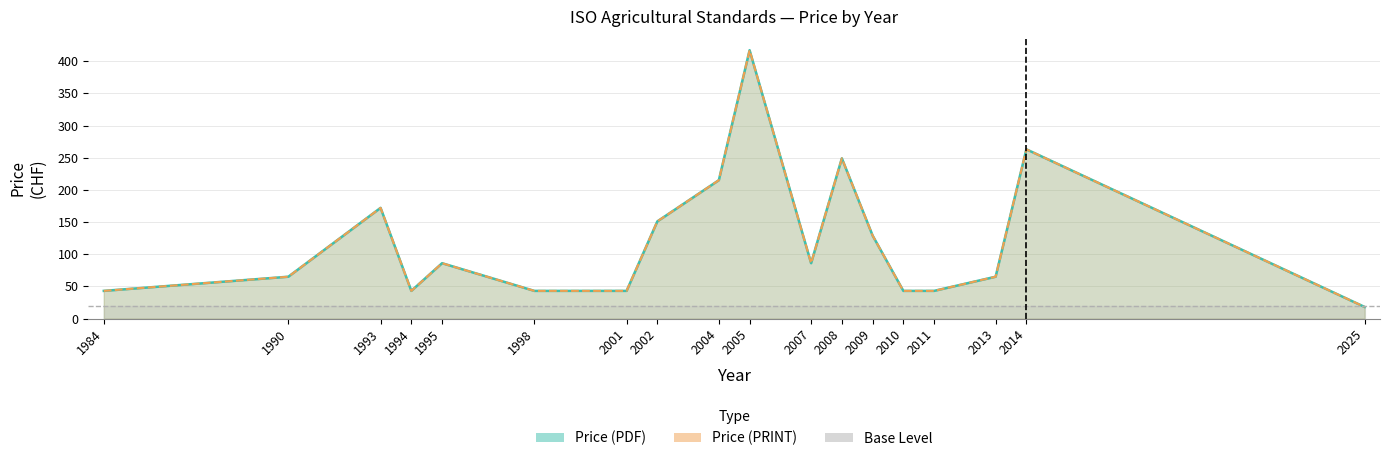

The Price (PRINT) series shows 215 at 2004. True or false?

True